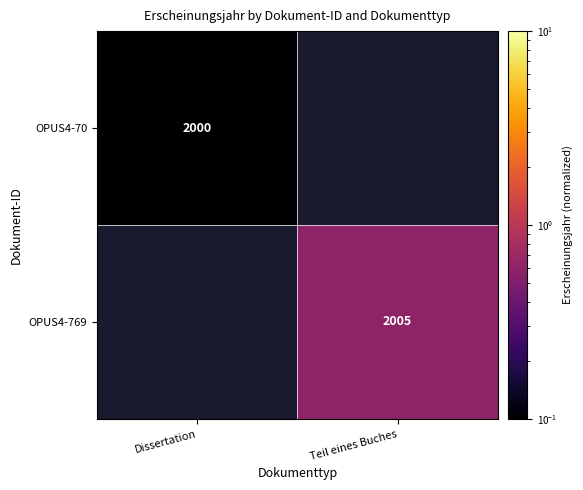

The OPUS4-769 series shows 1365.9 at Teil eines Buches. True or false?

False